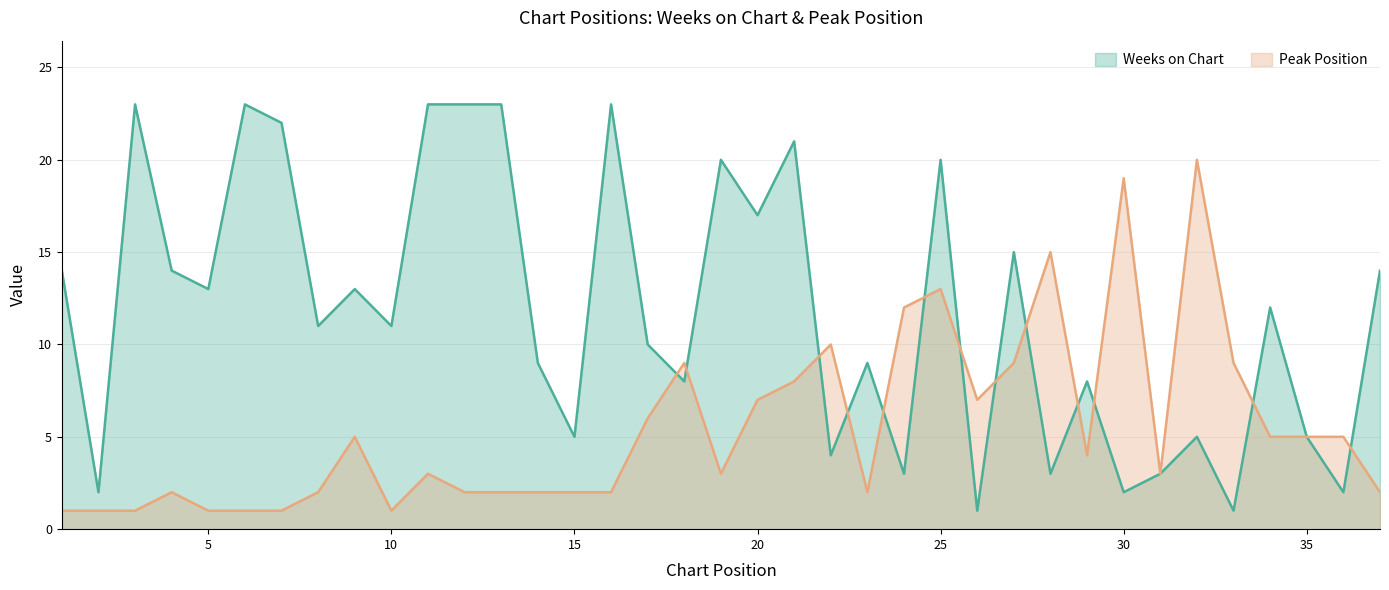

Reading right to left, extract all data points from this chart.

Weeks on Chart: 14	2	5	12	1	5	3	2	8	3	15	1	20	3	9	4	21	17	20	8	10	23	5	9	23	23	23	11	13	11	22	23	13	14	23	2	14
Peak Position: 2	5	5	5	9	20	3	19	4	15	9	7	13	12	2	10	8	7	3	9	6	2	2	2	2	2	3	1	5	2	1	1	1	2	1	1	1